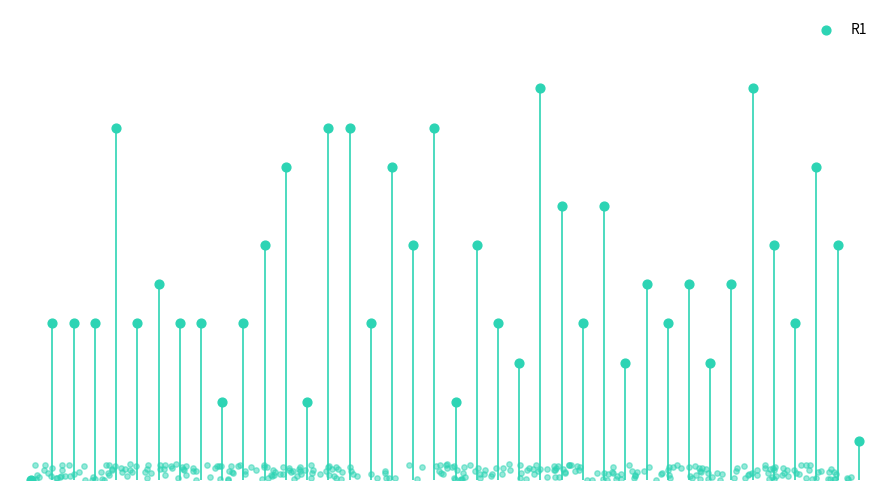

What is the change in value from 27 to 30?

-3